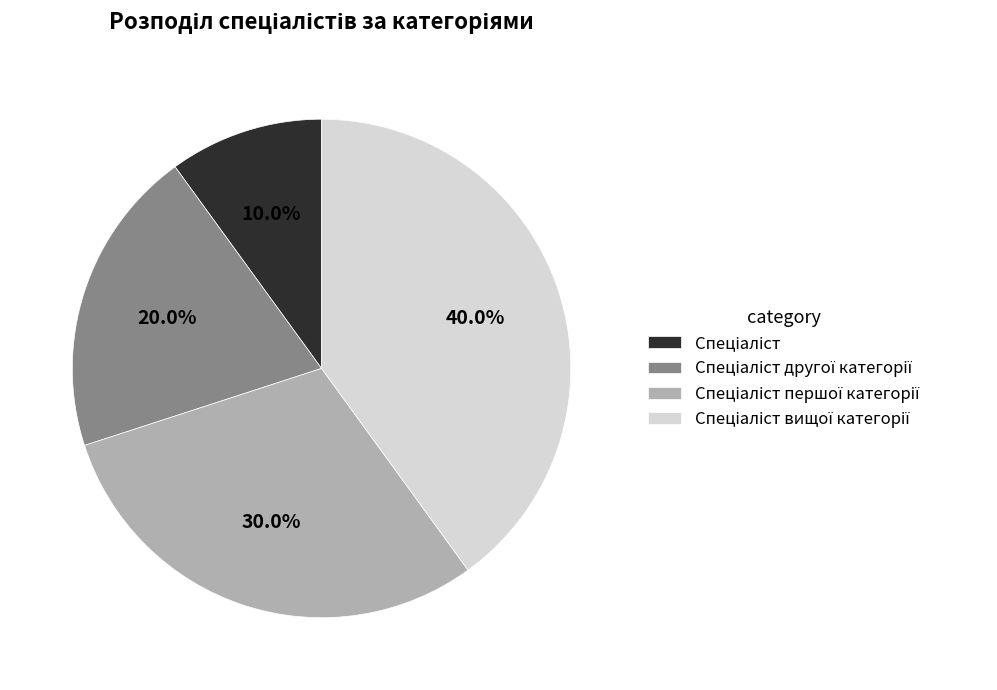

Does any single category account for the majority?

No